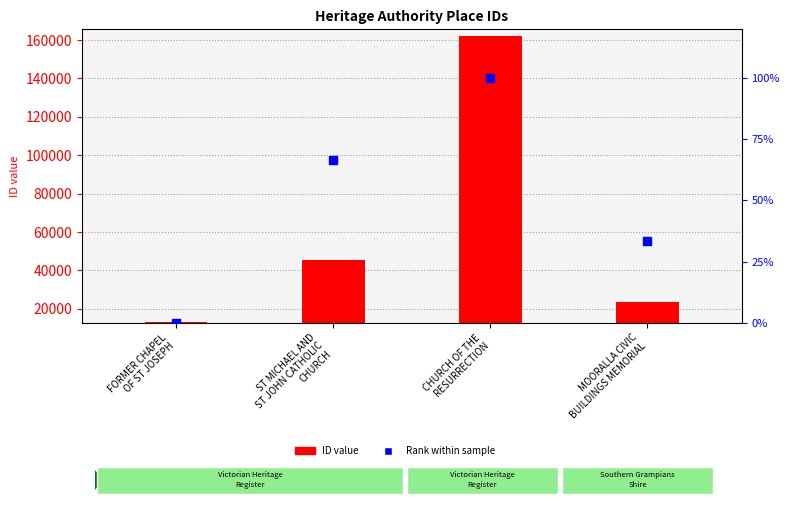

Which series contains the lowest Y value?

Rank (0–100)